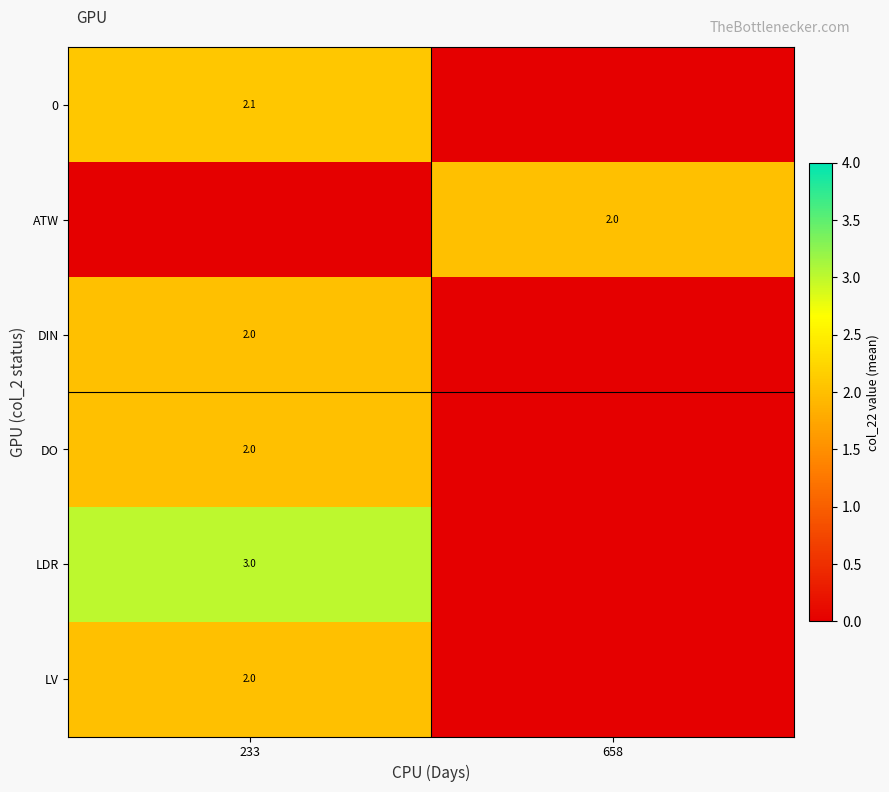

What is the total value across all series at 658?

2.0